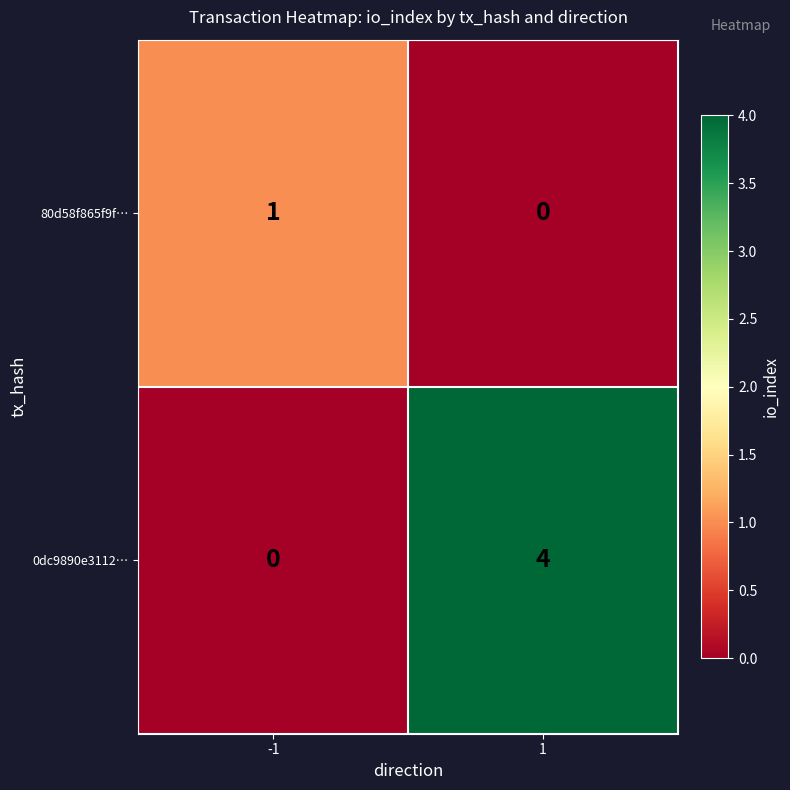

Which series changed the most between -1 and 1?

0dc9890e3112…